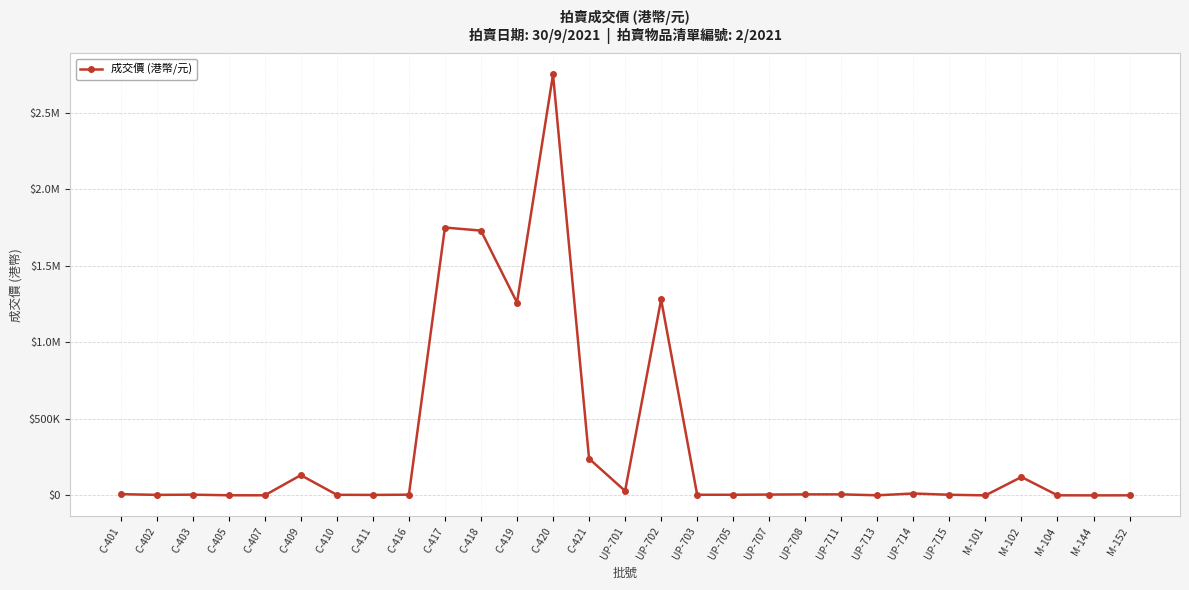

Rank the categories by value from lowest to highest.

M-144, M-101, M-152, M-104, C-407, UP-713, C-405, C-411, C-402, C-410, UP-703, UP-705, UP-715, C-416, C-403, UP-707, UP-708, UP-711, C-401, UP-714, UP-701, M-102, C-409, C-421, C-419, UP-702, C-418, C-417, C-420